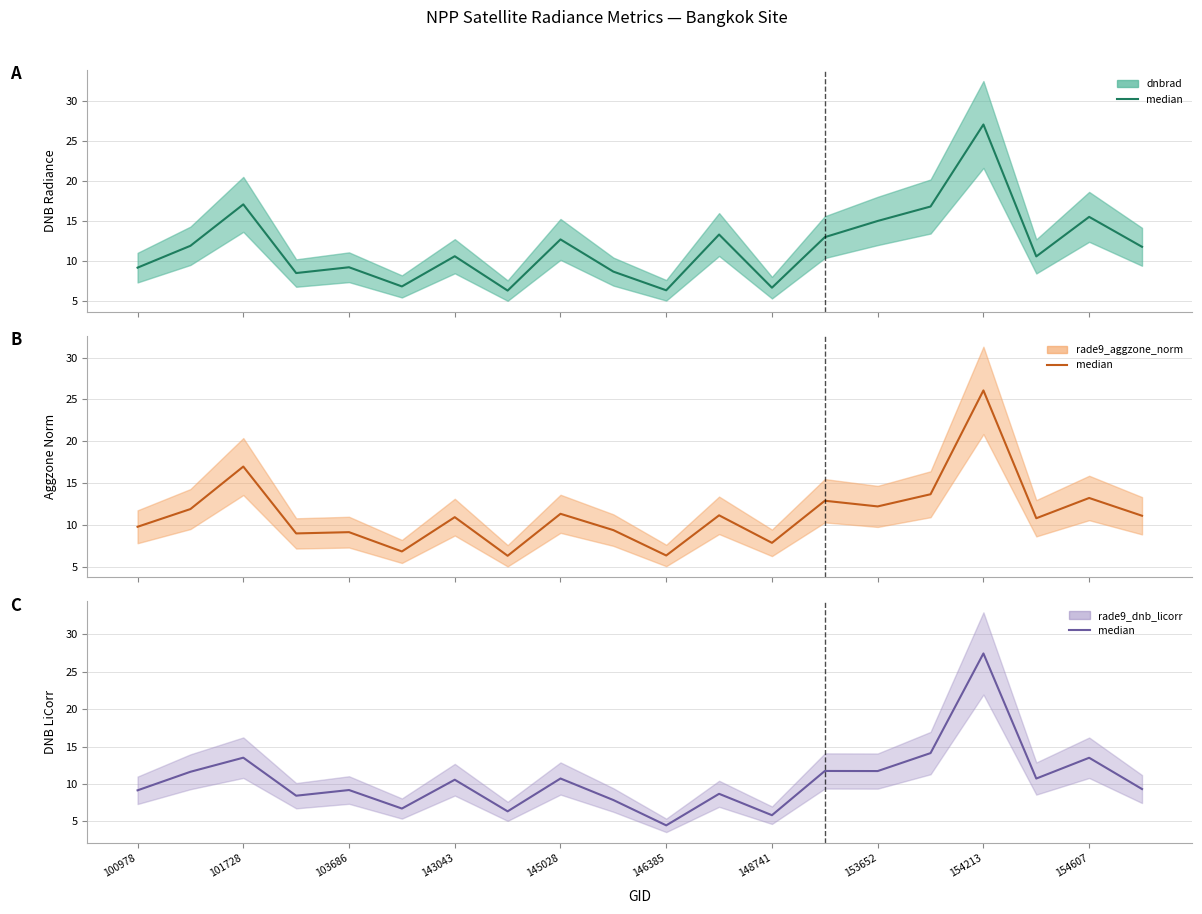

In rade9_aggzone_norm (median), how many points are lower than both neighbors (excluding endpoints)?

7